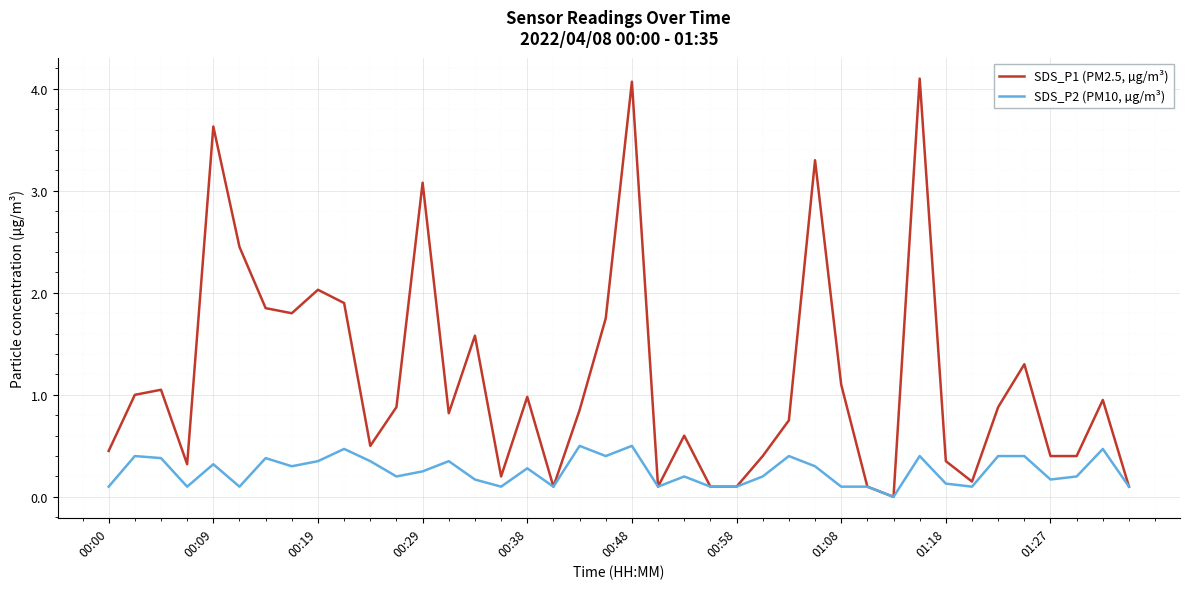

Which series has the largest total across all categories?

SDS_P1 (PM2.5, µg/m³)